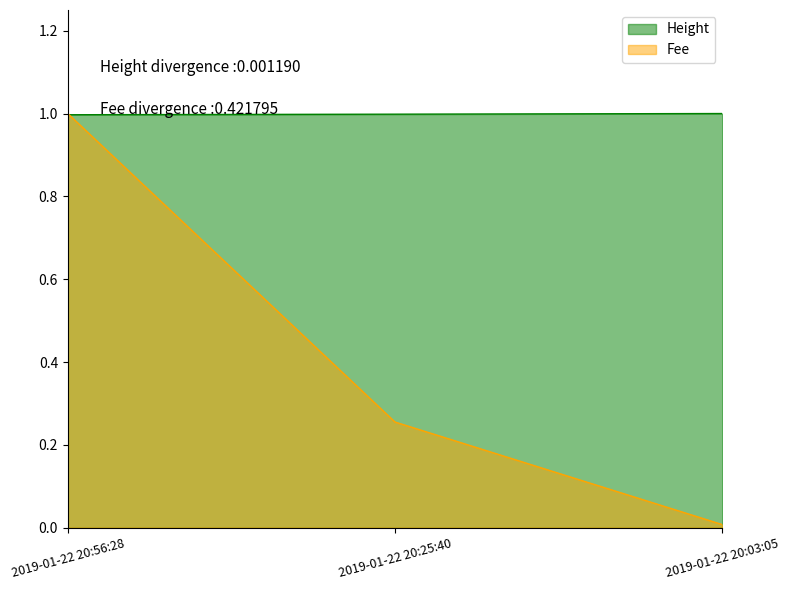

List the labels in order of Fee value, smallest first.

2019-01-22 20:03:05, 2019-01-22 20:25:40, 2019-01-22 20:56:28